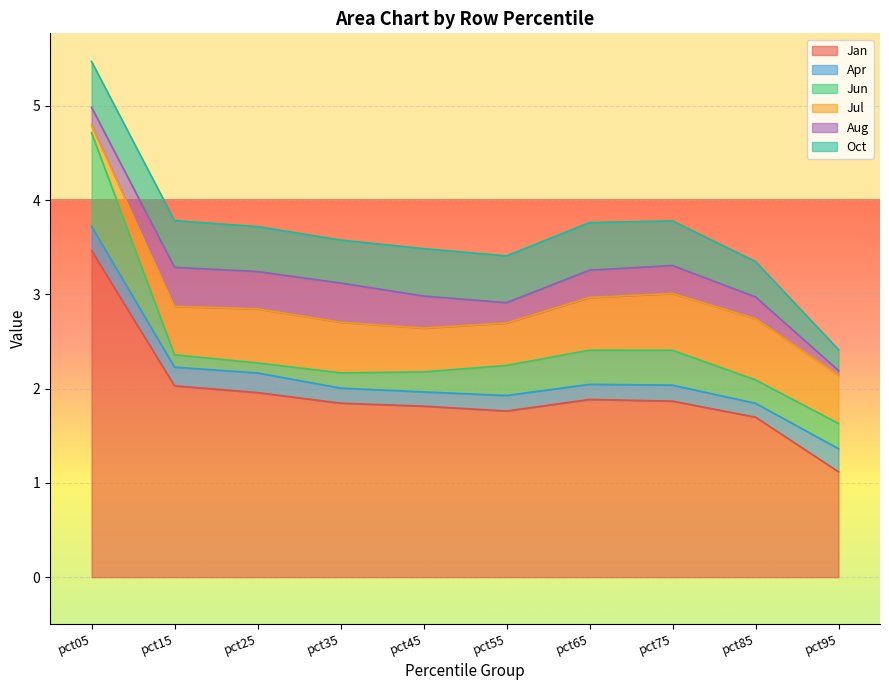

Which series has the widest spread of values?

Jan